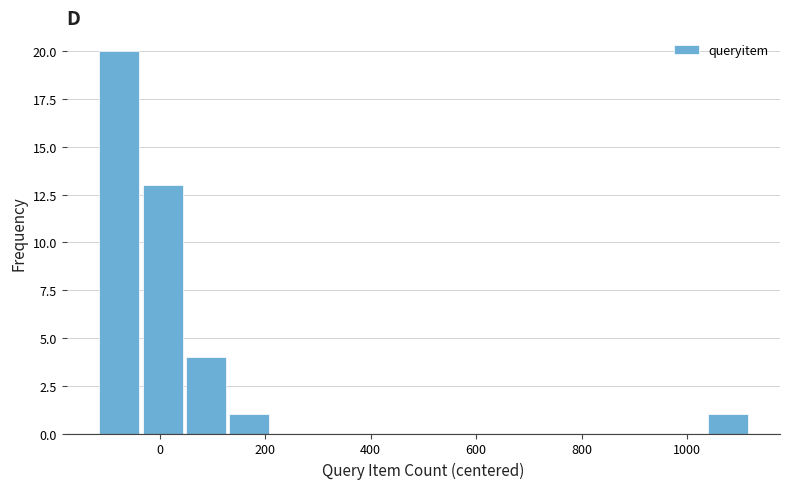

Which range on the x-axis has the tallest bar?

-120 to -40